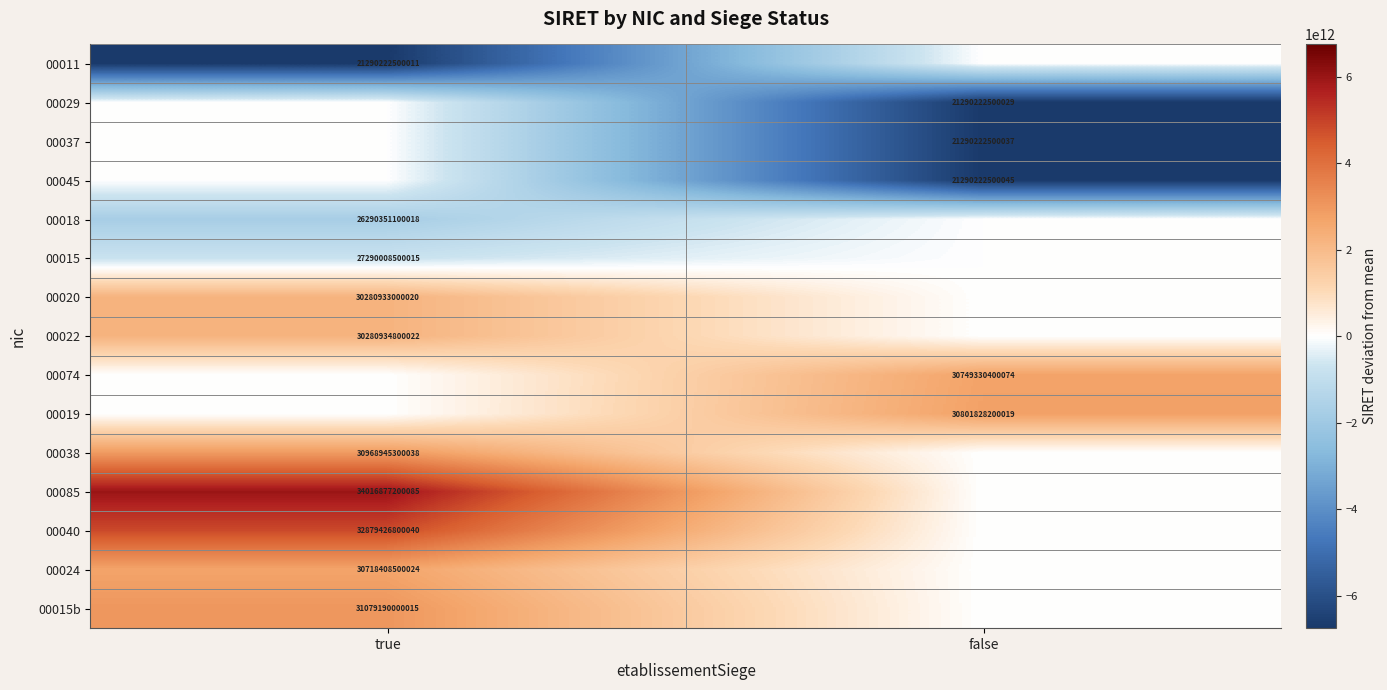

The value of 00045 at false is 31234196369632. True or false?

False